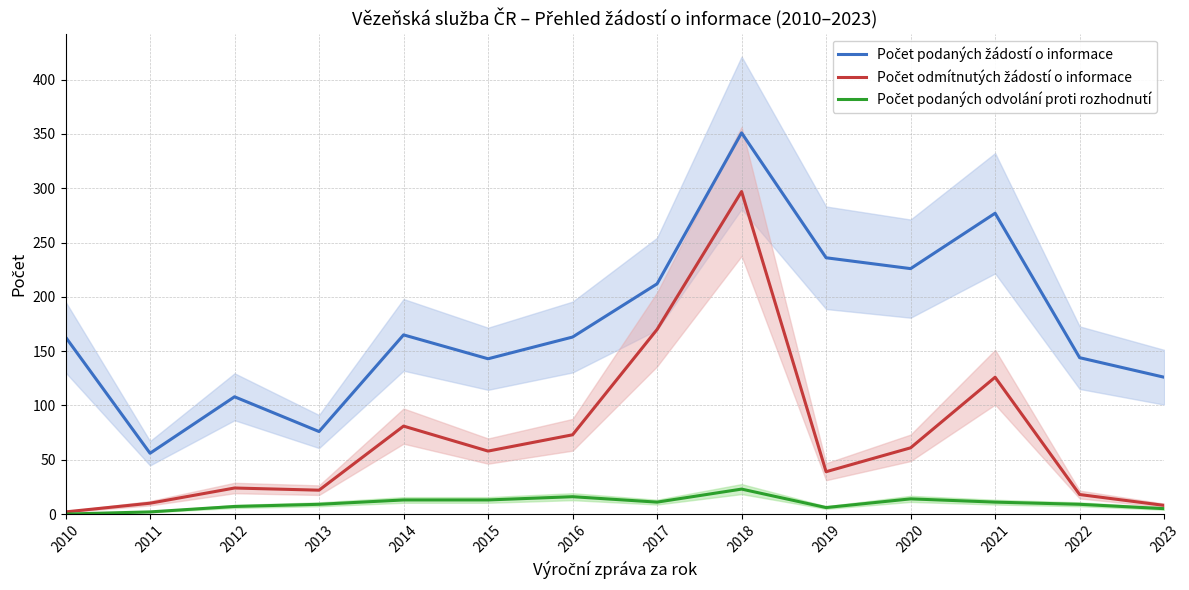

How many lines are shown in the chart?

3